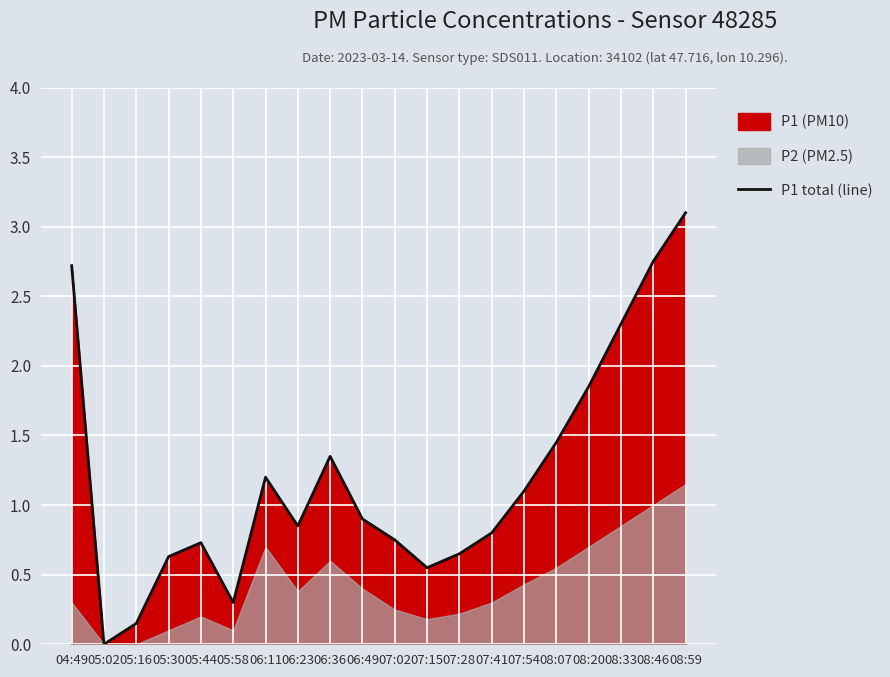

The P1 total (line) series shows 0.9 at 06:49. True or false?

True